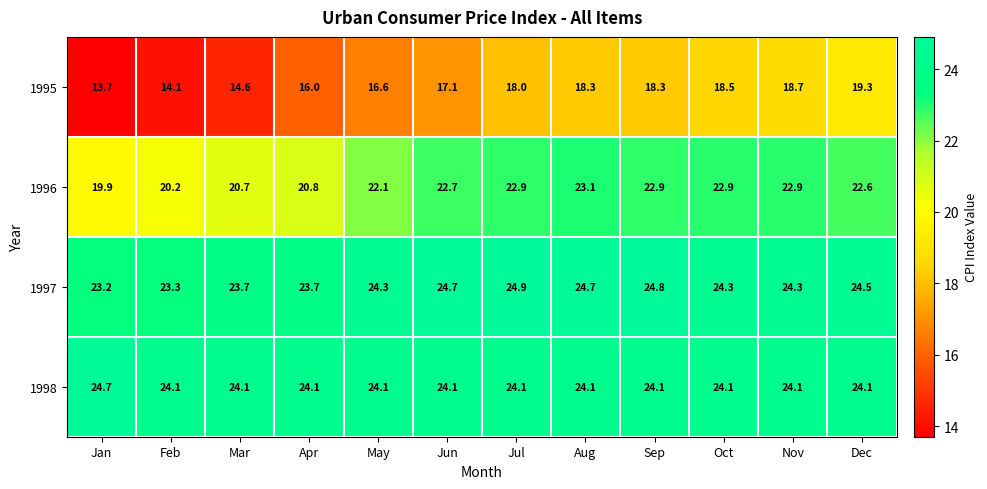

Which label corresponds to the smallest value in the chart?

Jan